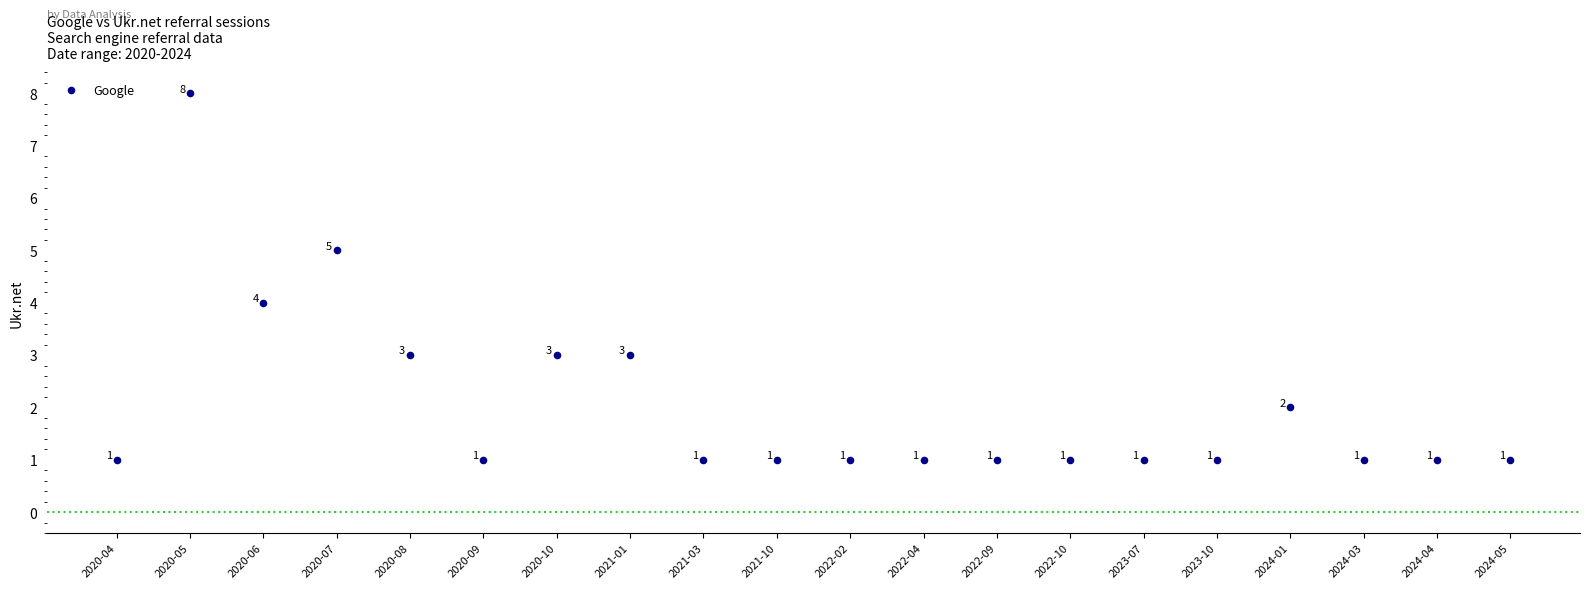

What Y value in the scatter plot is closest to 4?

4